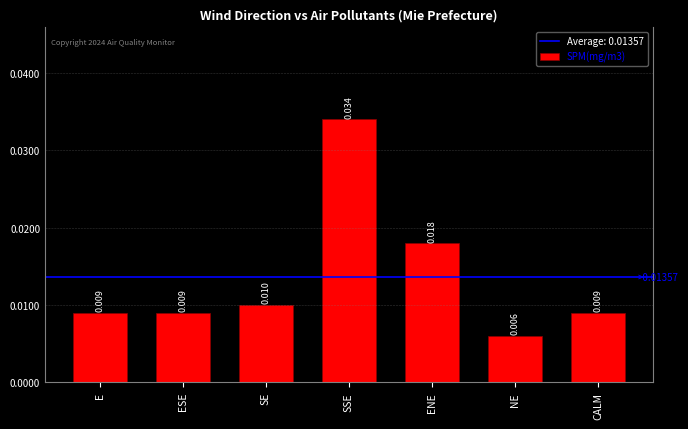

What is the label of the 5th bar from the left?

ENE